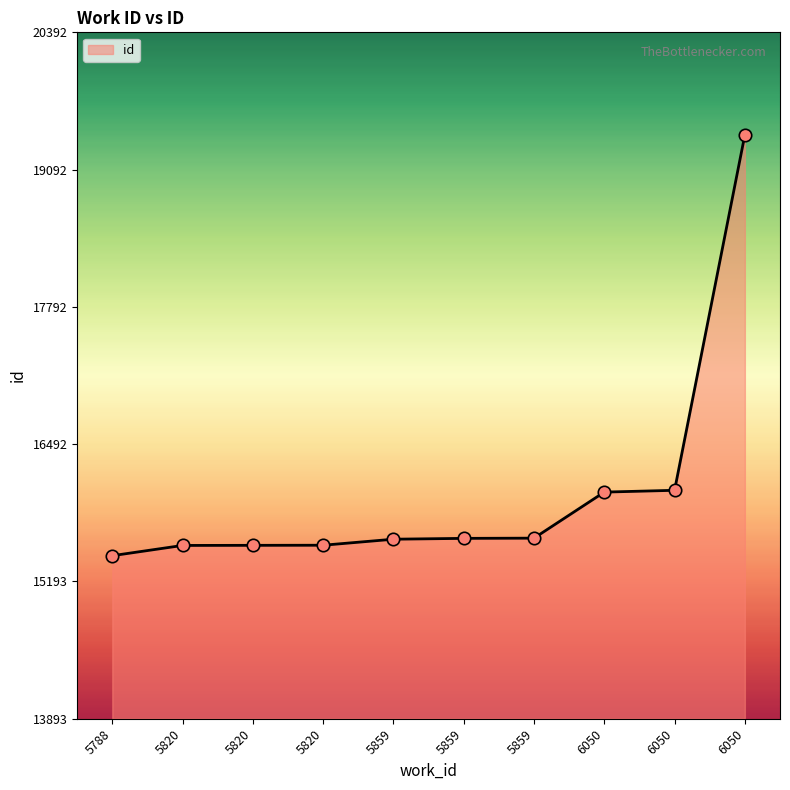

Approximately how many times larger is the value at 5820 compared to 5859?

1.0